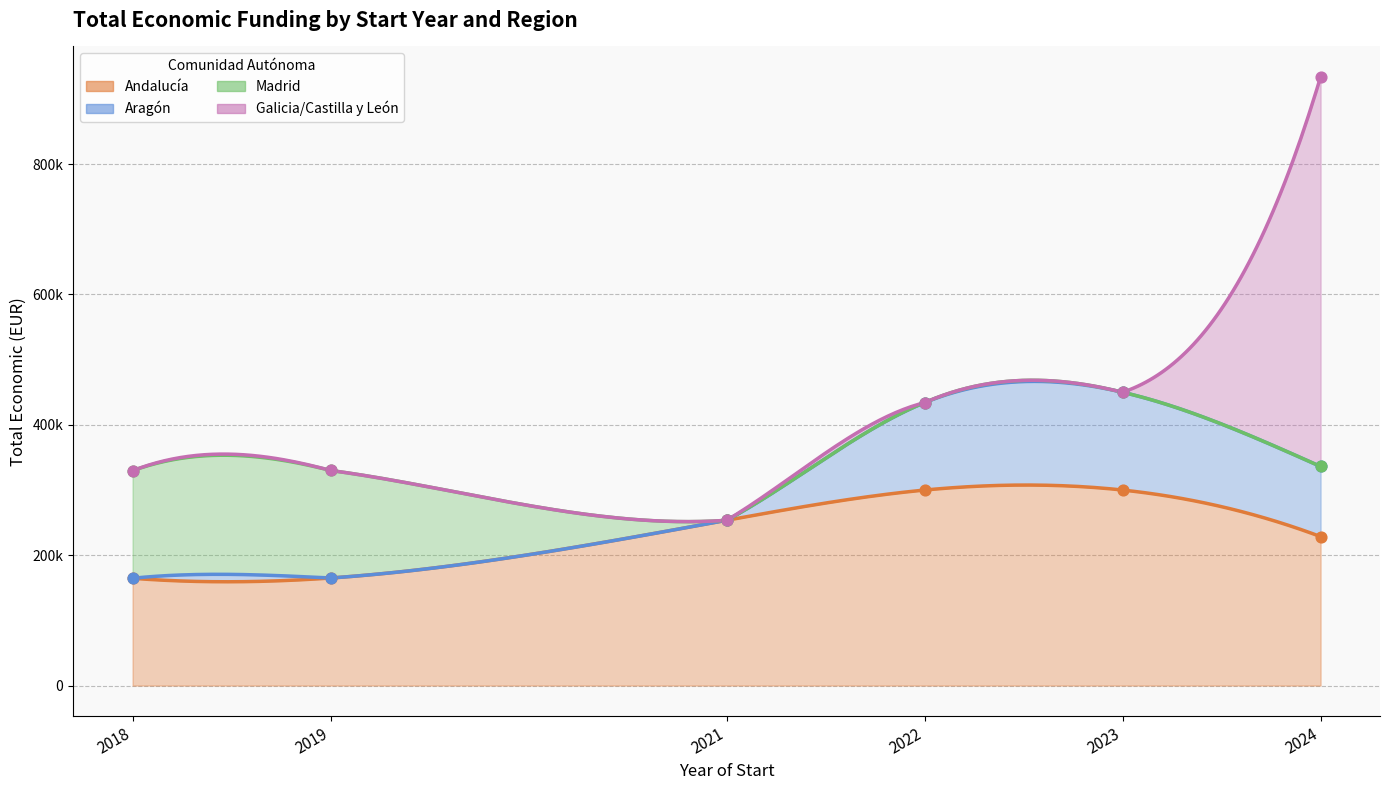

At which category is the sum across all series the highest?

2024